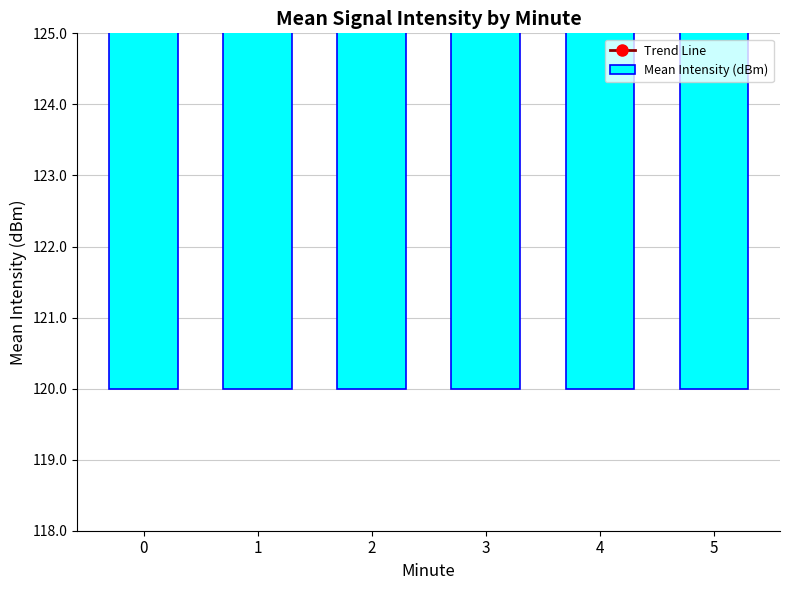

Reading left to right, what are all the values shown in this chart?

Trend Line: 0=131.4	1=129.0	2=131.2	3=129.7	4=132.5	5=130.1
Mean Intensity (dBm): 0=11.4	1=9.0	2=11.2	3=9.7	4=12.5	5=10.1